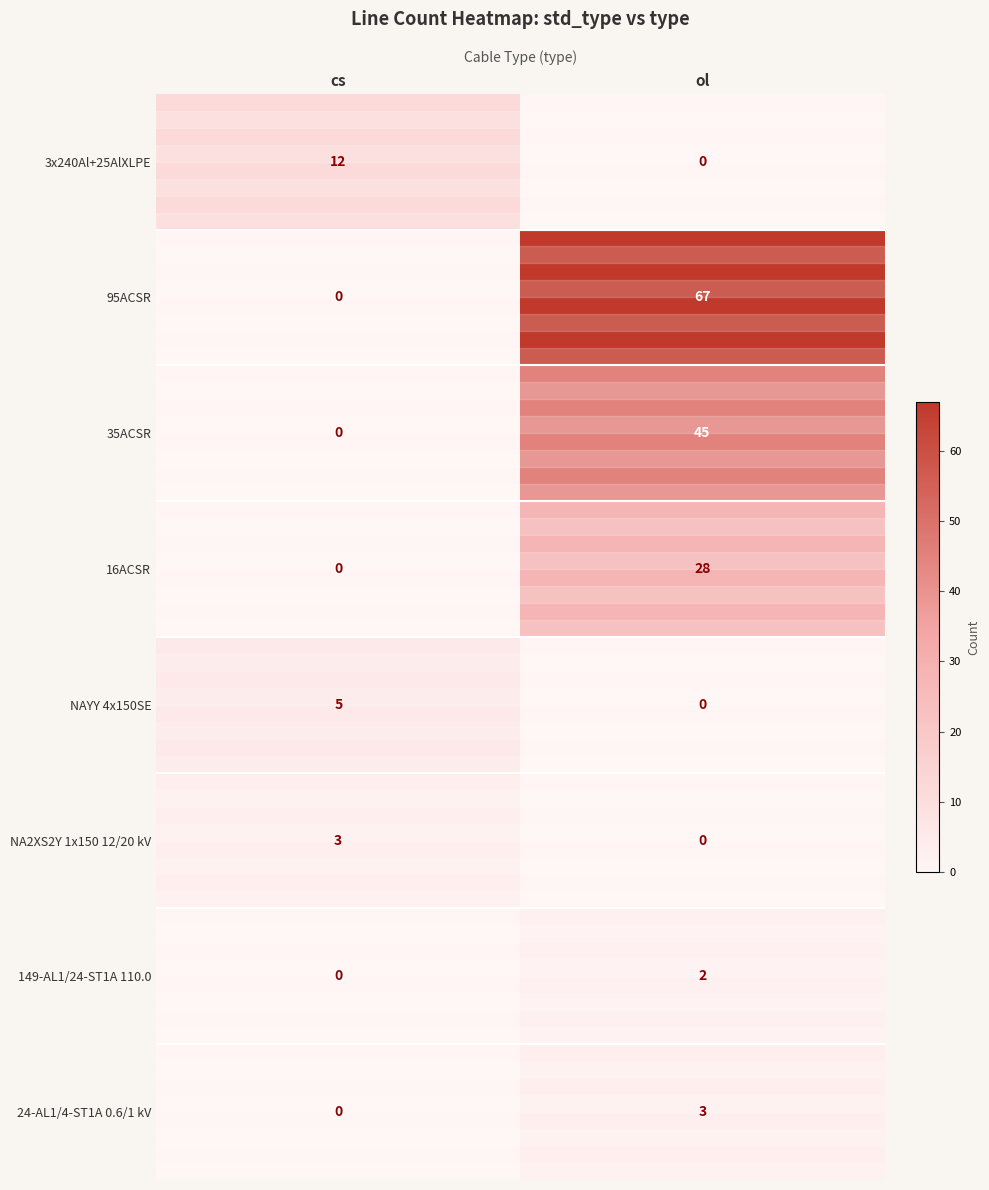

List the labels in order of 149-AL1/24-ST1A 110.0 value, smallest first.

cs, ol